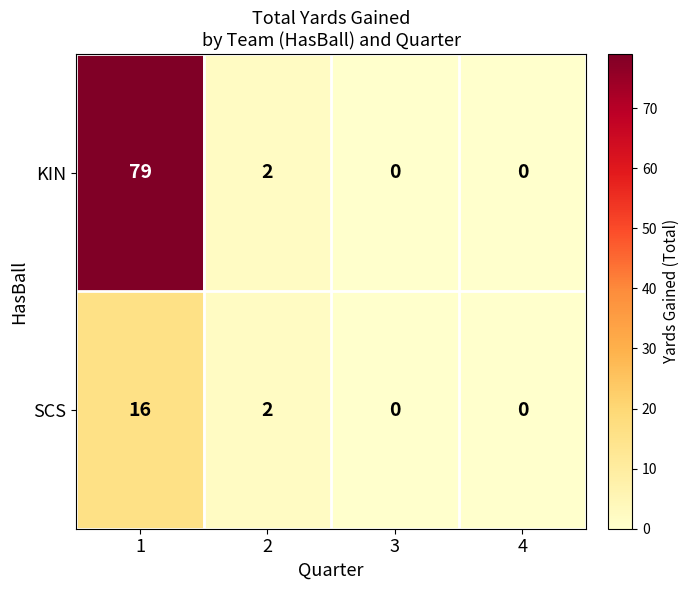

Rank the series by their maximum value, from lowest to highest.

SCS, KIN